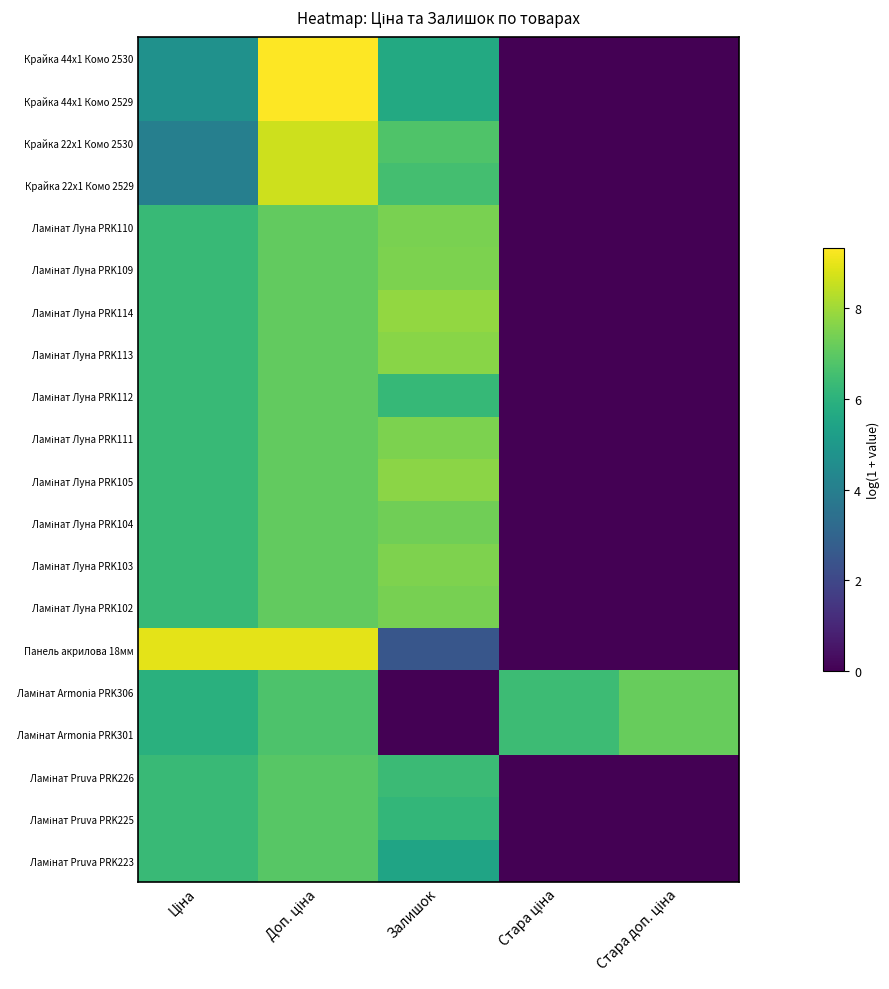

Which series has the widest spread of values?

Крайка 44x1 Комо 2530